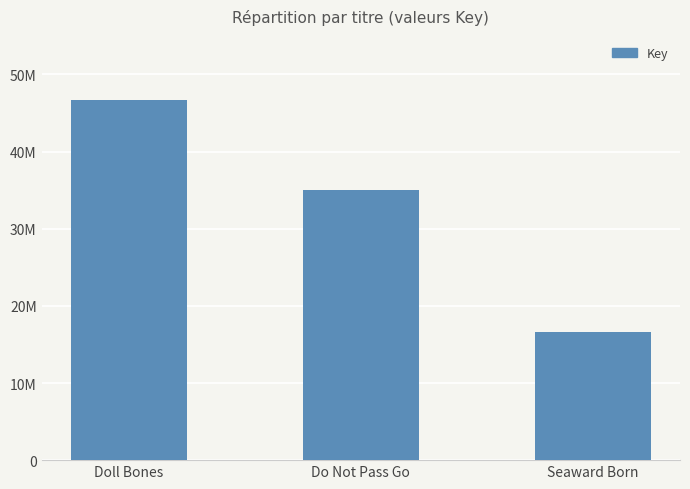

What is the value of the 3rd bar from the left?

16593514